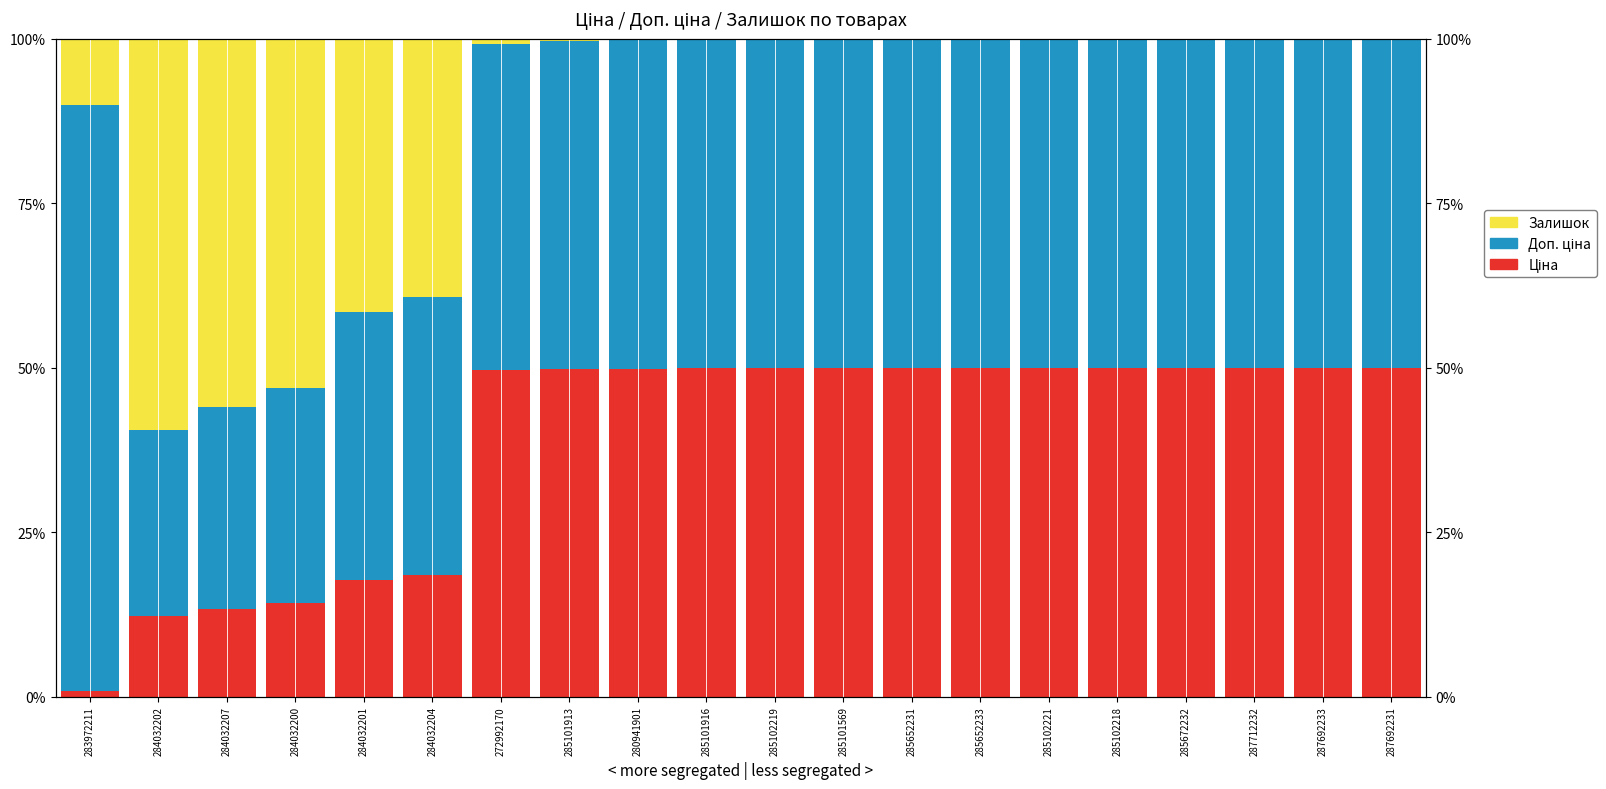

Reading left to right, transcribe all the data shown in this chart.

Ціна: 283972211=0.9	284032202=12.3	284032207=13.4	284032200=14.2	284032201=17.7	284032204=18.5	272992170=49.6	285101913=49.9	280941901=49.9	285101916=49.9	285102219=50.0	285101569=50.0	285652231=50.0	285652233=50.0	285102221=50.0	285102218=50.0	285672232=50.0	287712232=50.0	287692233=50.0	287692231=50.0
Доп. ціна: 283972211=89.1	284032202=28.2	284032207=30.7	284032200=32.7	284032201=40.7	284032204=42.3	272992170=49.6	285101913=49.9	280941901=49.9	285101916=49.9	285102219=50.0	285101569=50.0	285652231=50.0	285652233=50.0	285102221=50.0	285102218=50.0	285672232=50.0	287712232=50.0	287692233=50.0	287692231=50.0
Залишок: 283972211=10.0	284032202=59.5	284032207=55.9	284032200=53.1	284032201=41.6	284032204=39.2	272992170=0.8	285101913=0.3	280941901=0.3	285101916=0.1	285102219=0.1	285101569=0.1	285652231=0.0	285652233=0.0	285102221=0.0	285102218=0.0	285672232=0.0	287712232=0.0	287692233=0.0	287692231=0.0